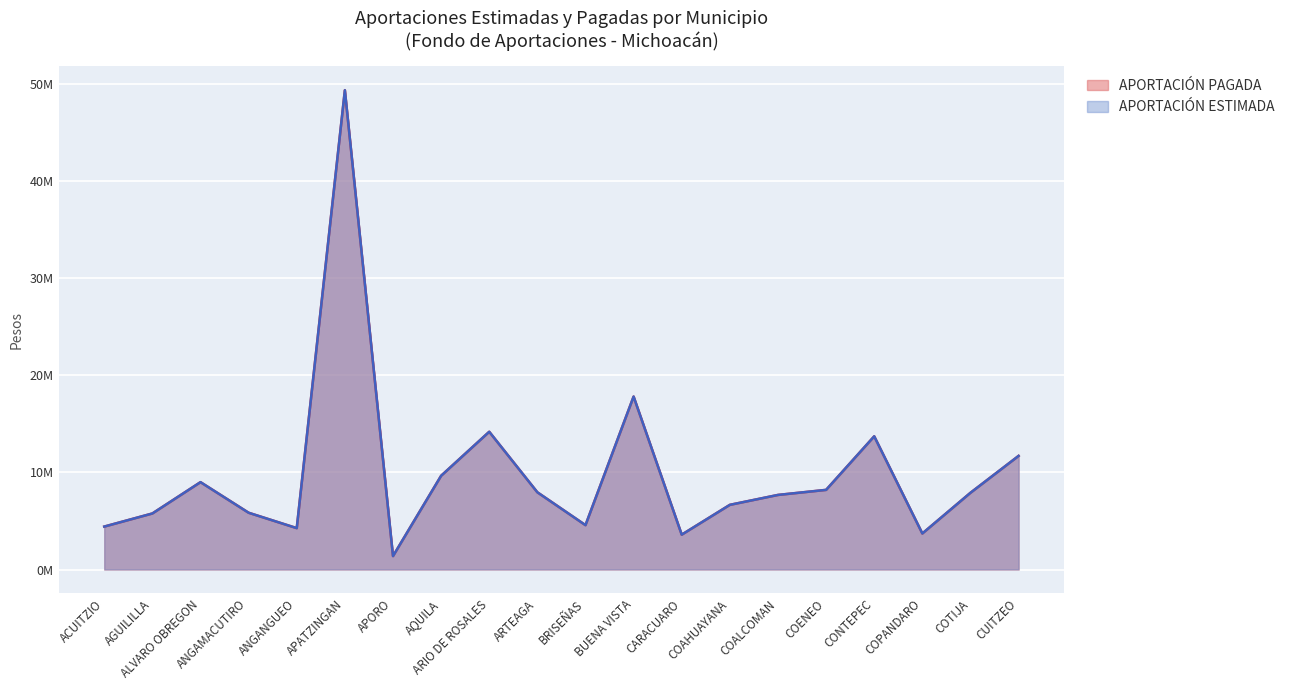

How many interior local peaks does the APORTACIÓN ESTIMADA series have?

5